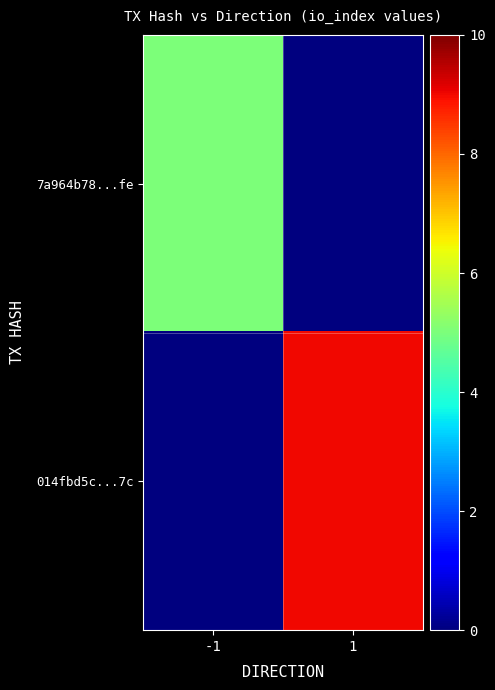

Between -1 and 1, which series saw the biggest shift?

014fbd5c...7c